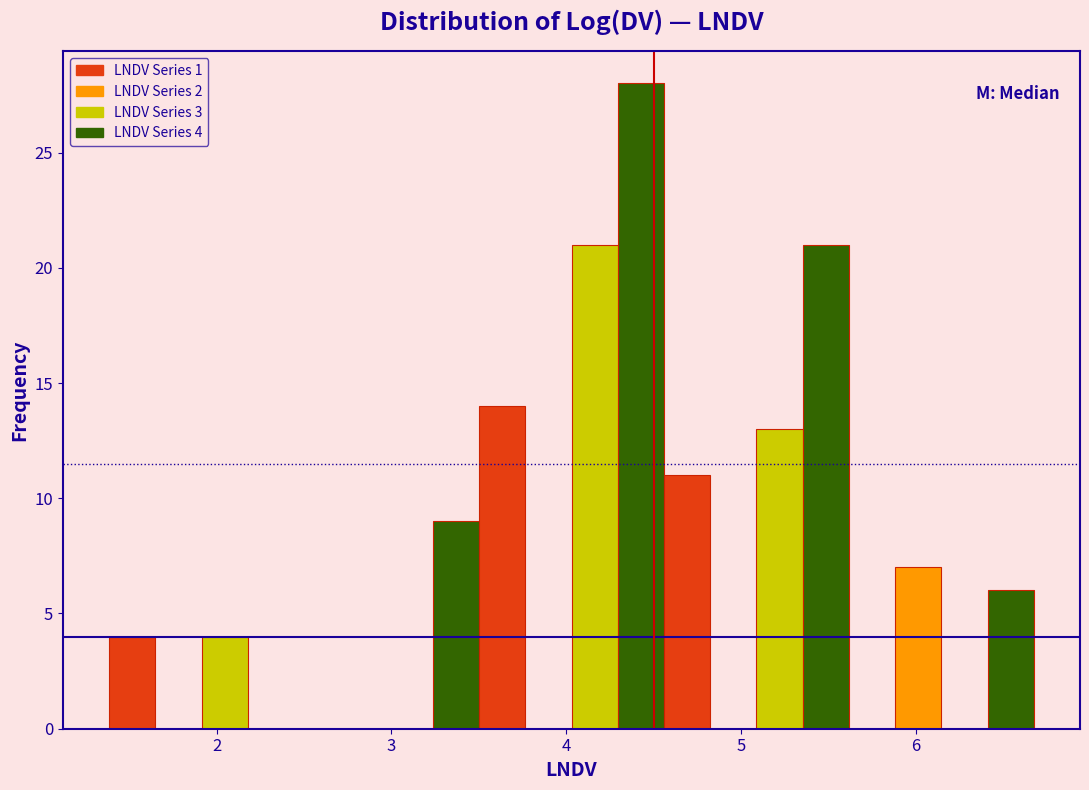

Around what value on the x-axis is the tallest bar? Give the approximate position of its centre, as read against the axis.

4.4